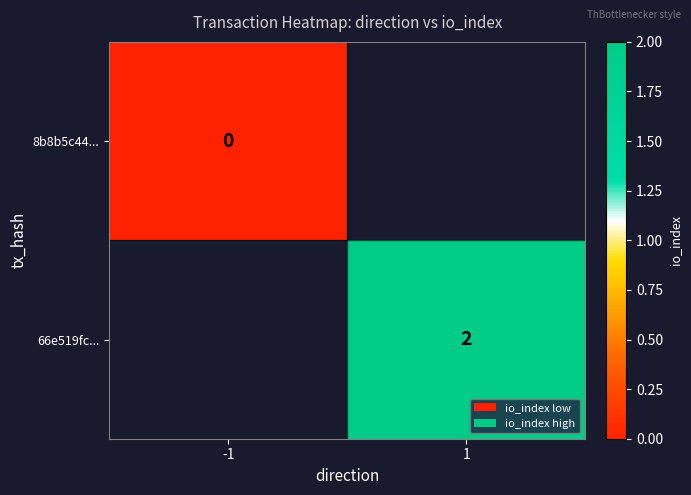

Is the value of 66e519fc... at -1 greater than the value of 8b8b5c44... at -1?

No